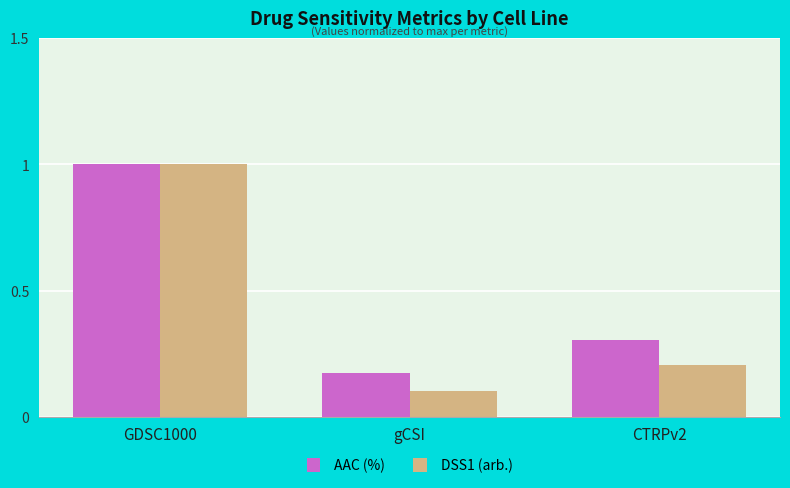

What is the sum of all DSS1 (arb.) values?

1.3